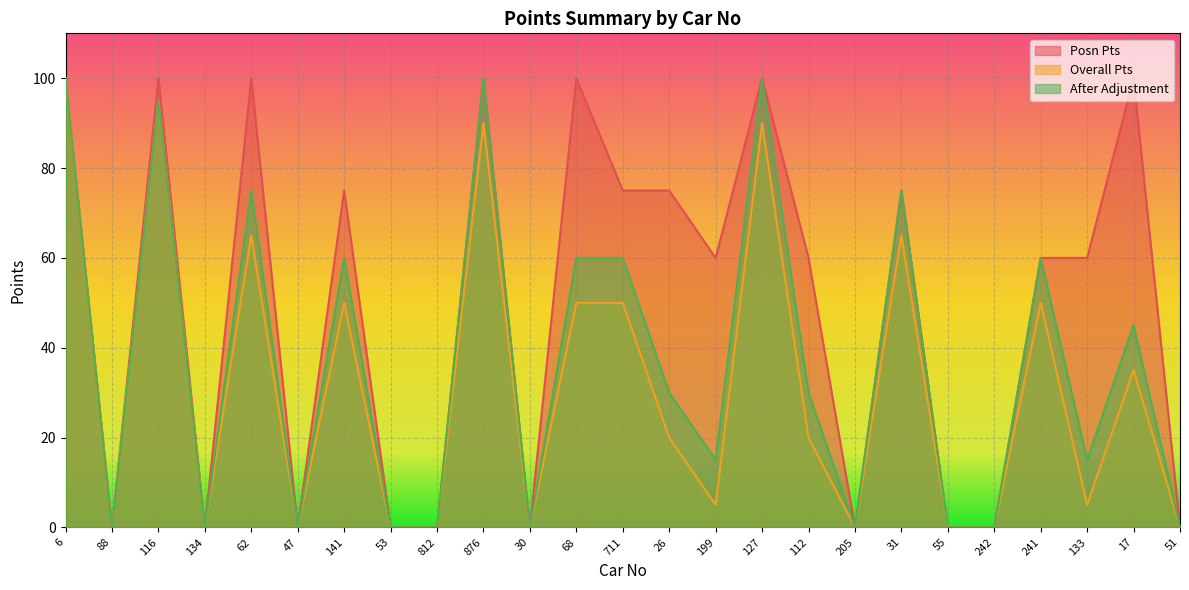

The Posn Pts series shows 0 at 812. True or false?

True